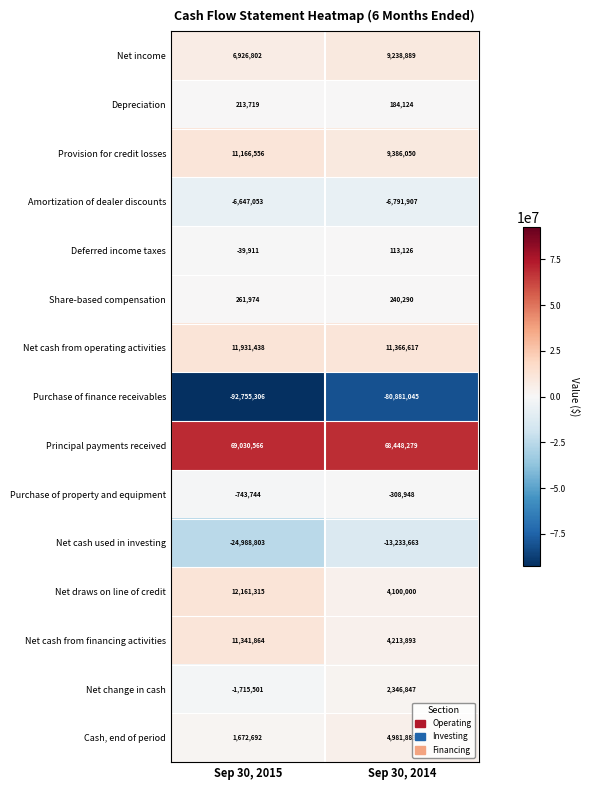

At which label is Net draws on line of credit closest to 8130657?

Sep 30, 2014